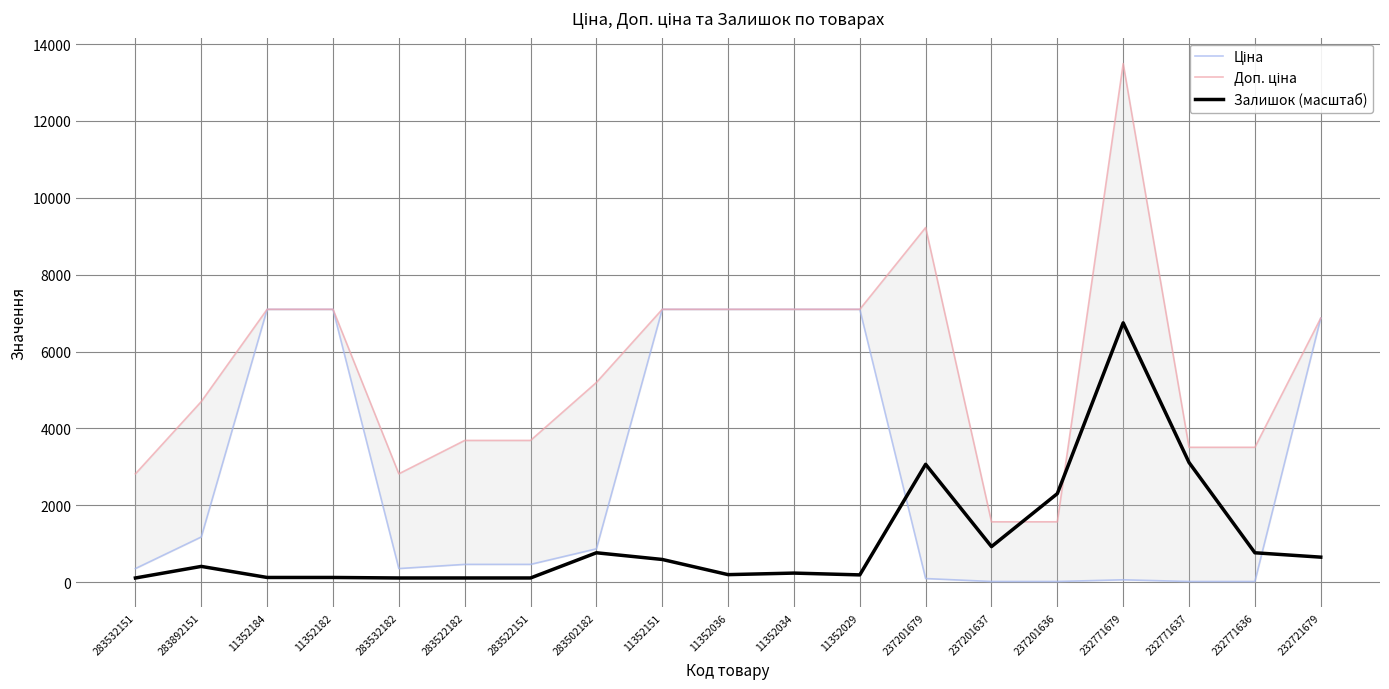

True or false: Доп. ціна and Ціна intersect in this chart.

False